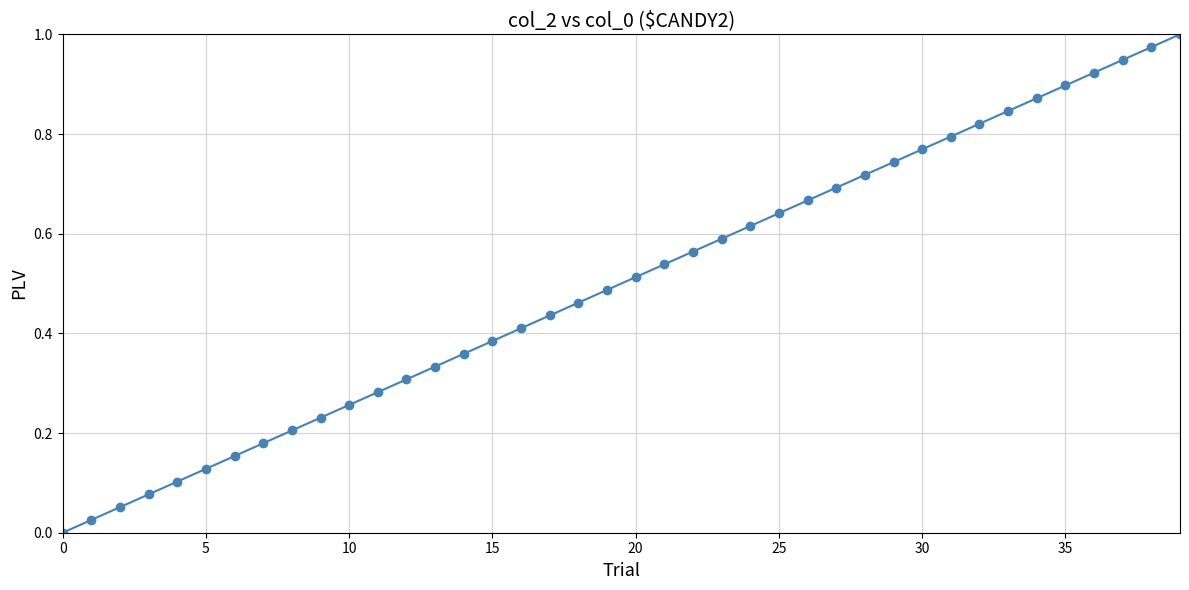

True or false: there are more than 2 points higher than both neighbors.

False